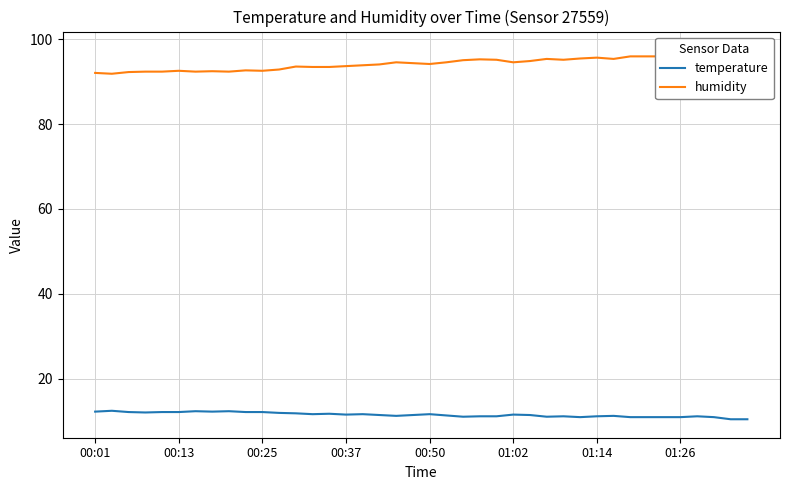

What is the greatest value displayed?

97.5